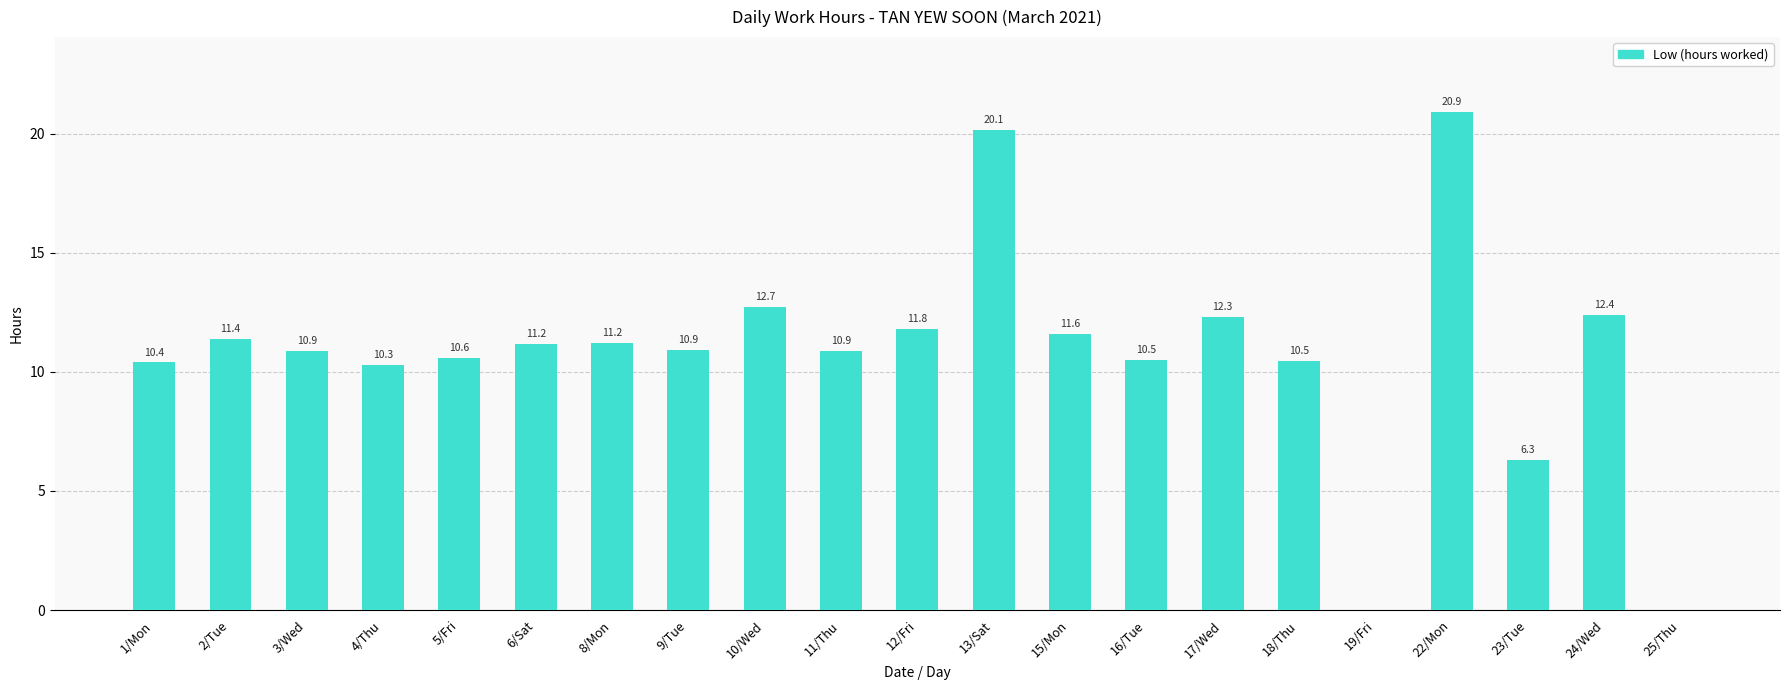

At which label is the value closest to 10?

4/Thu